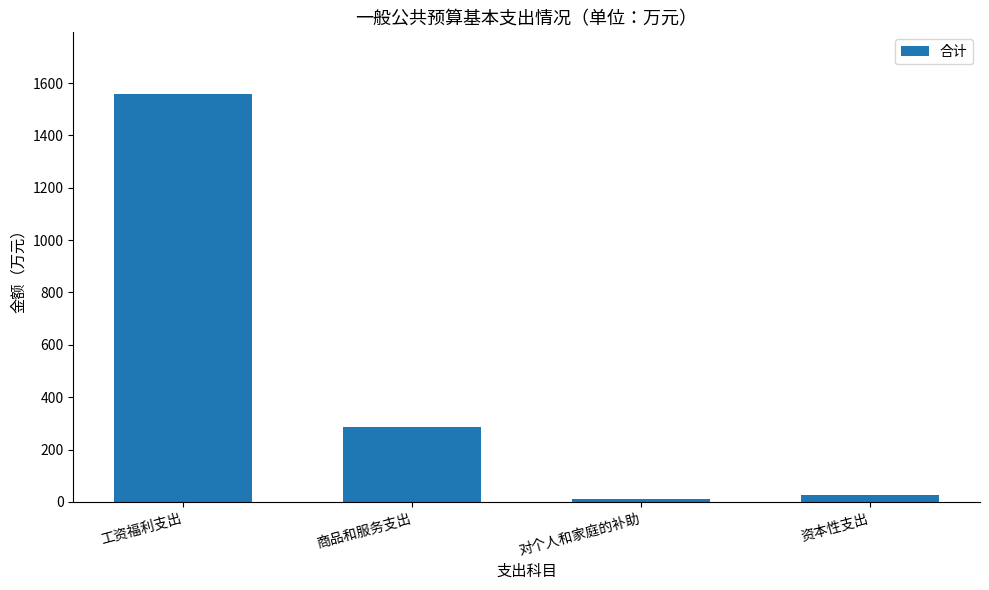

Which label corresponds to the largest value in the chart?

工资福利支出